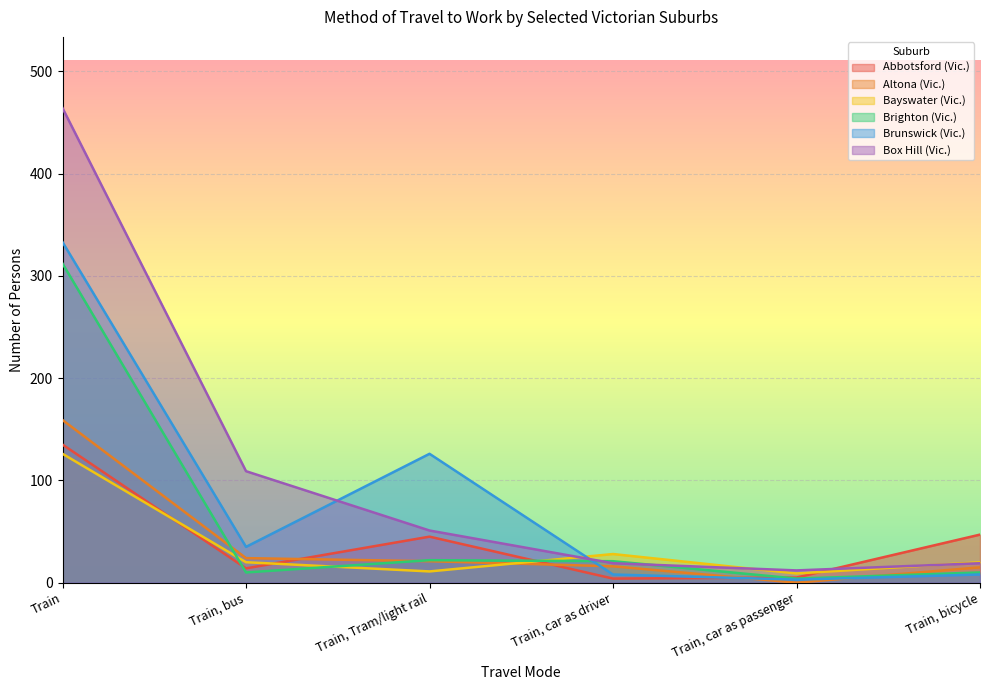

What is the sum of all Altona (Vic.) values?

235